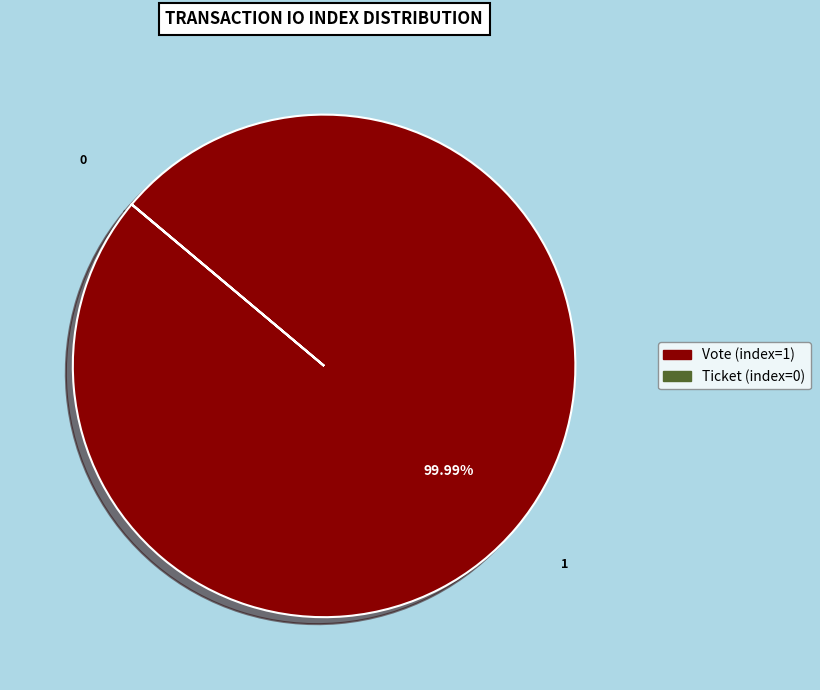

To the nearest percent, what portion does Vote (index=1) represent?

100%